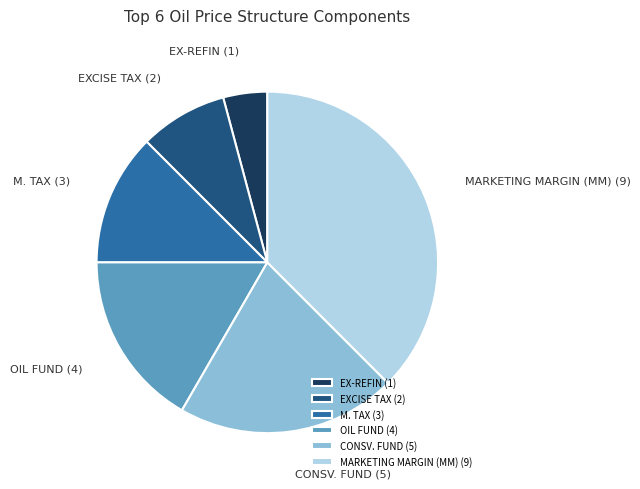

Does M. TAX represent more than half of the total?

No